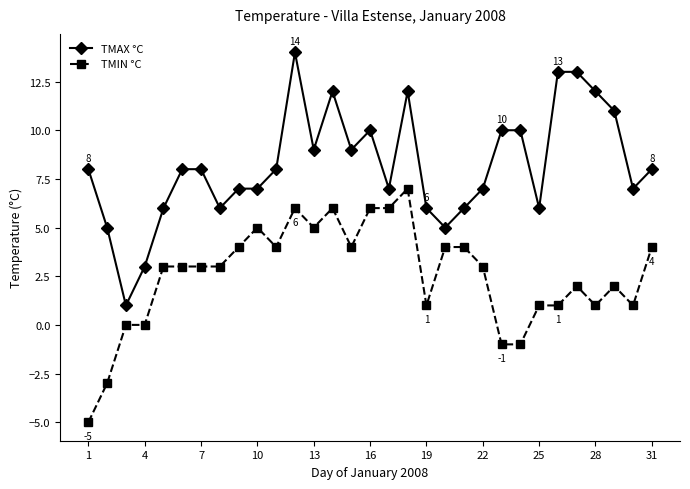

Which series has the widest spread of values?

TMAX °C